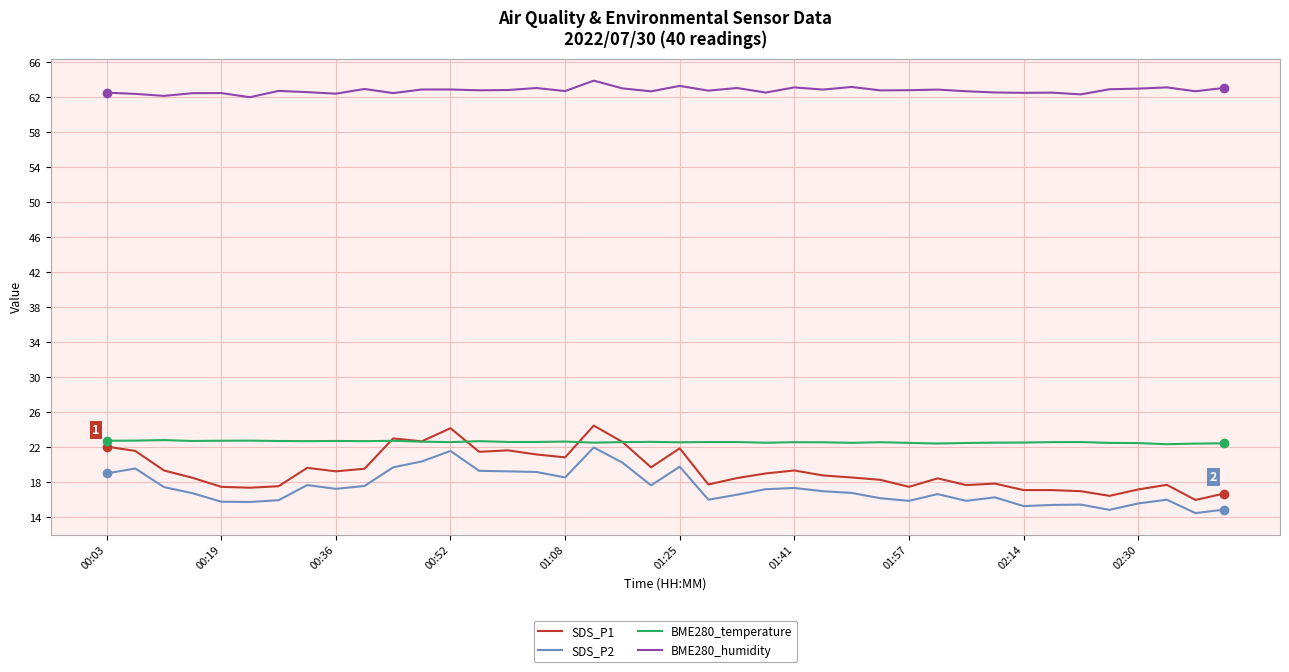

True or false: SDS_P1 and BME280_humidity intersect in this chart.

False